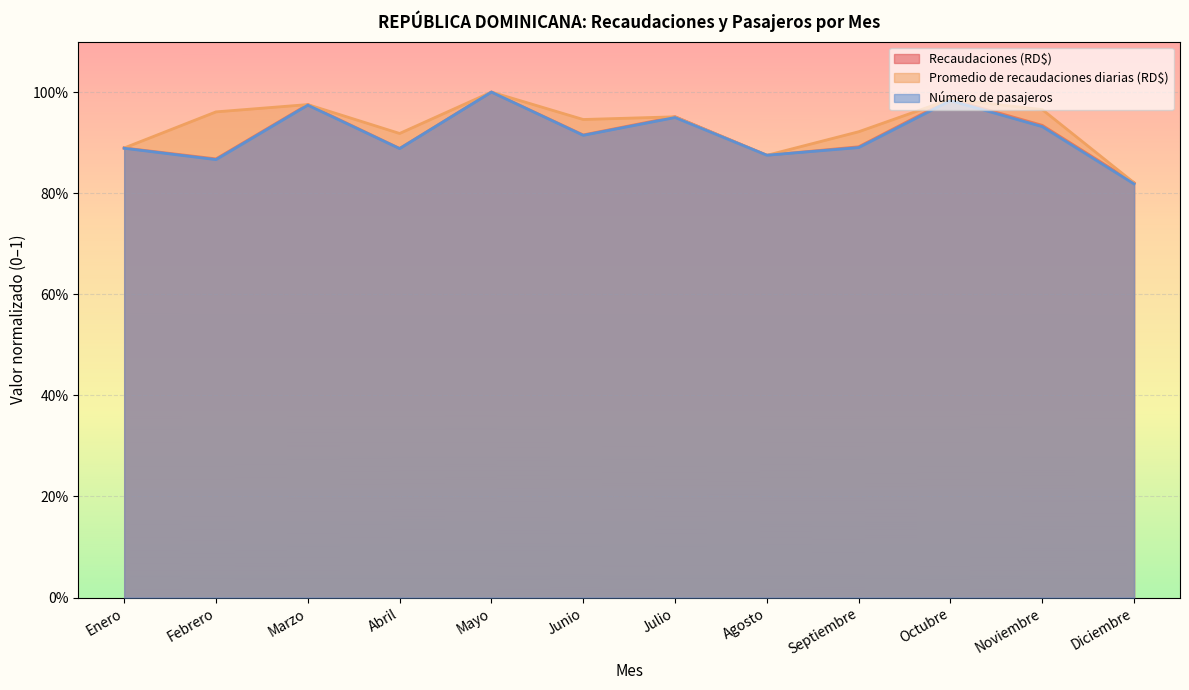

What is the label of the 1st point from the left?

Enero